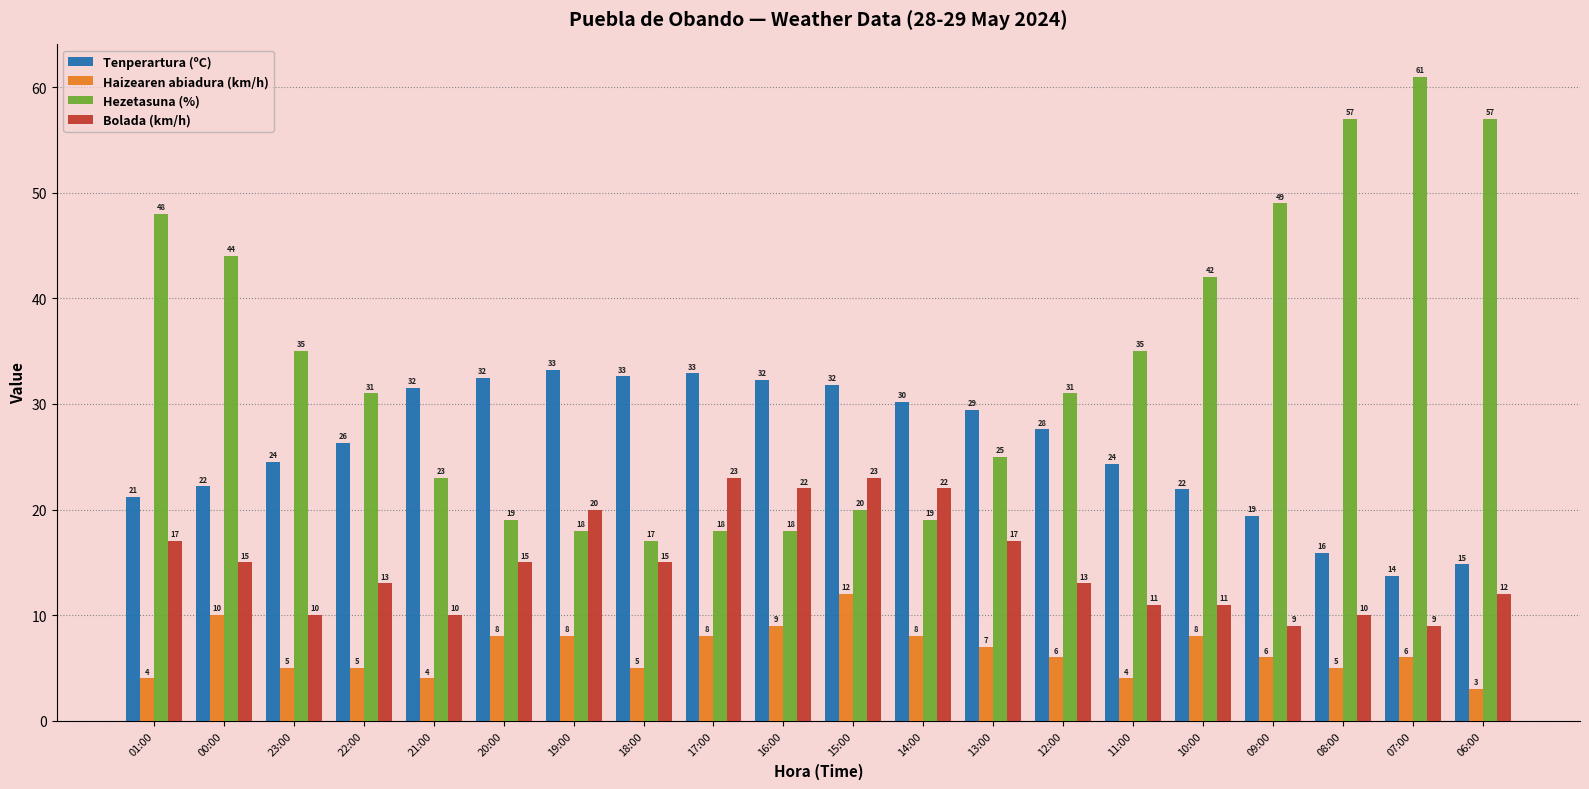

How many series are shown in this chart?

4